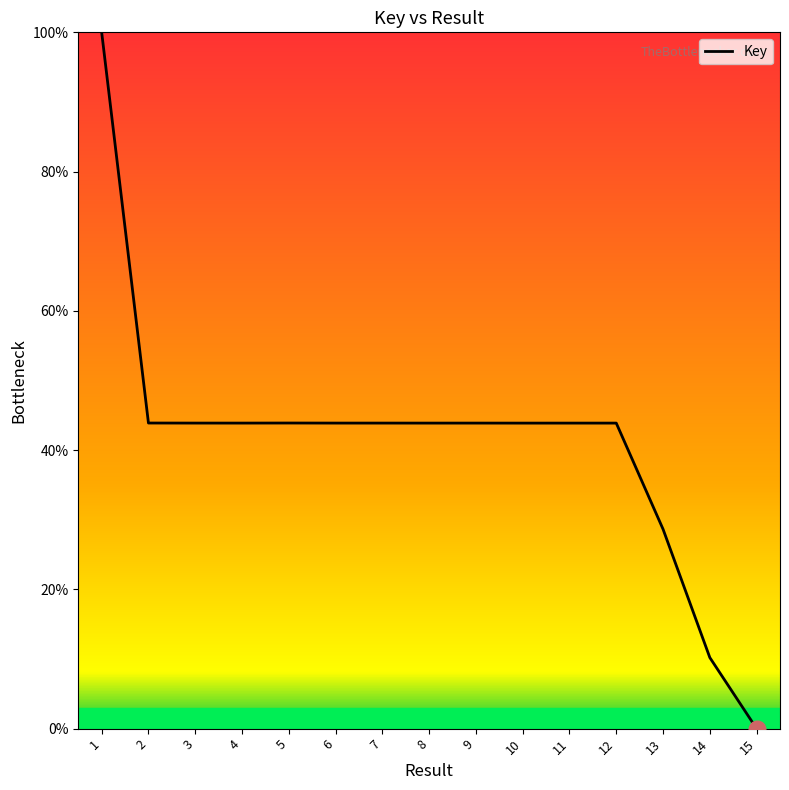

What is the sum of the values at 4 and 15?

43.9